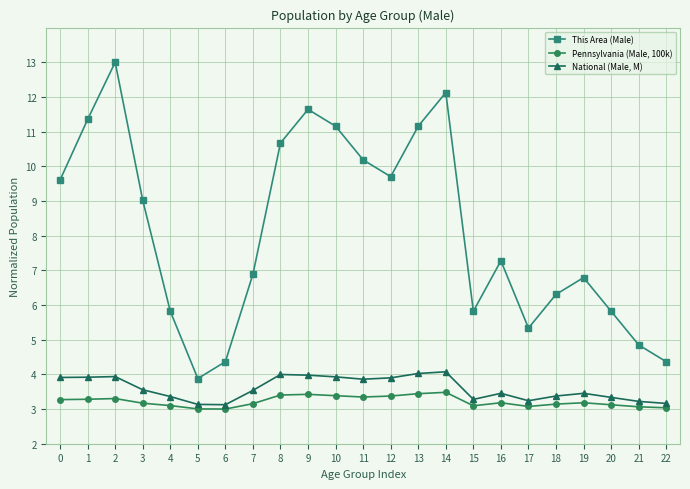

True or false: This Area (Male) and Pennsylvania (Male, 100k) intersect in this chart.

False